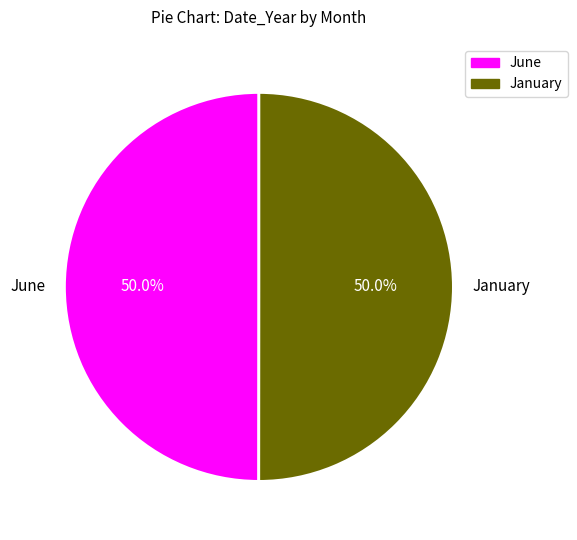

The January slice represents 50% of the pie. True or false?

True